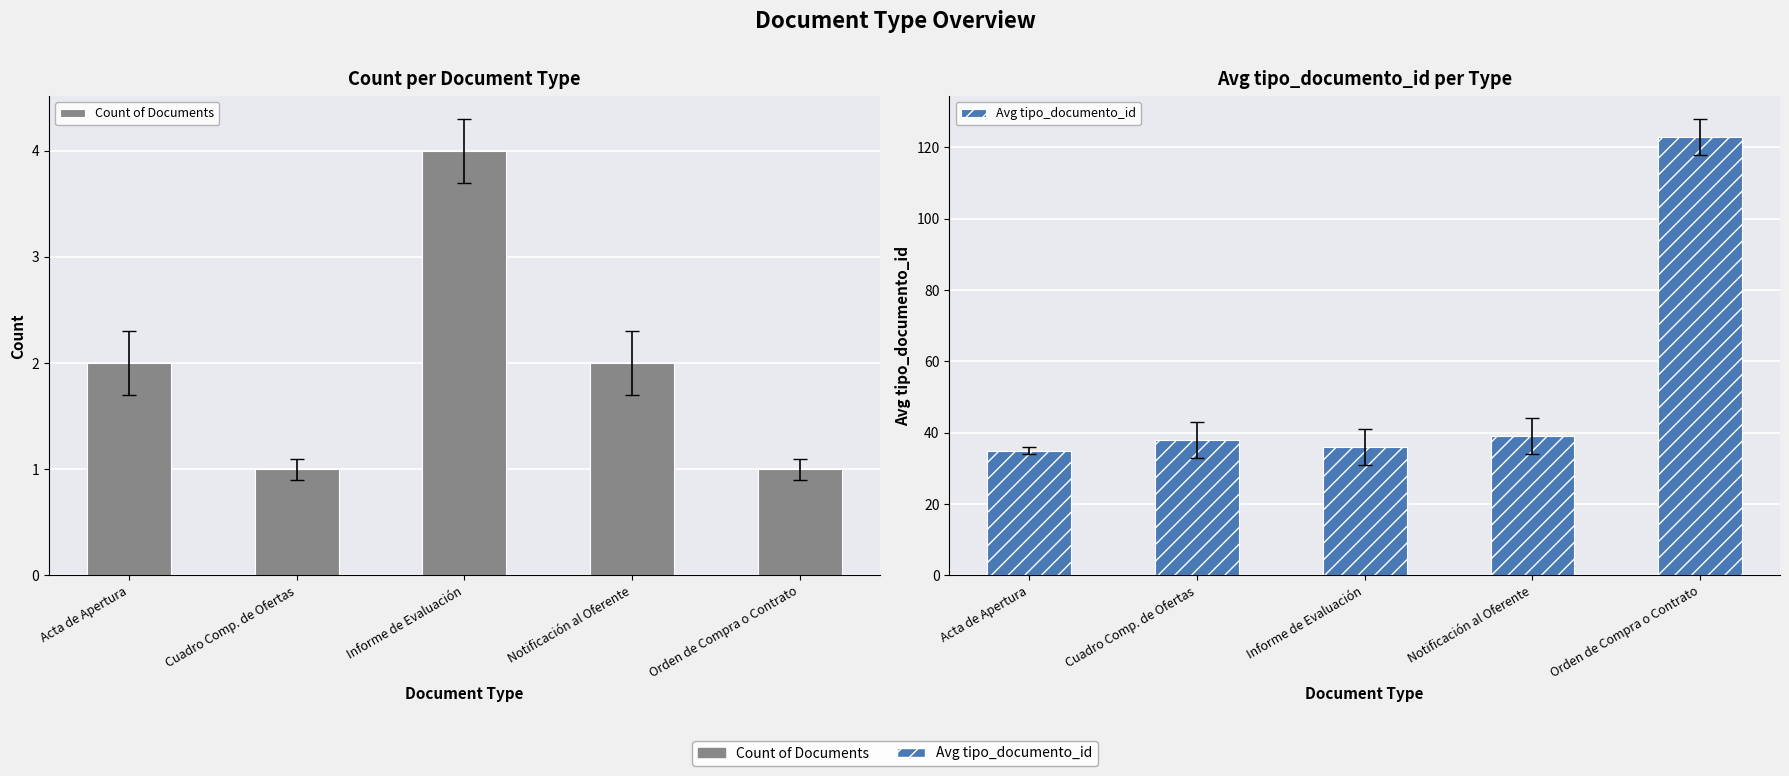

The Avg tipo_documento_id series shows 9 at Cuadro Comp. de Ofertas. True or false?

False